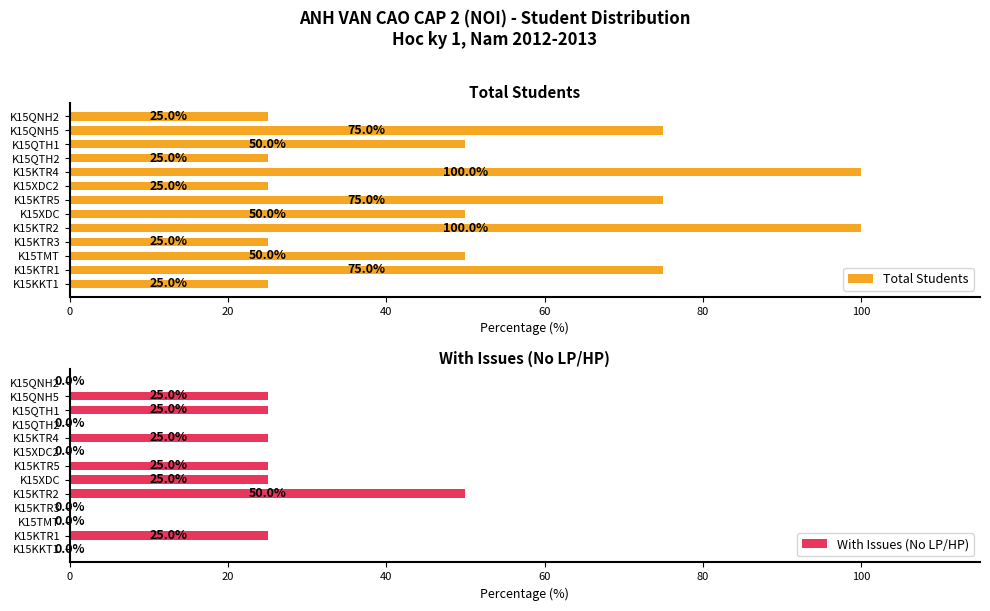

List the series in order of their overall mean, lowest first.

With Issues (No LP/HP), Total Students